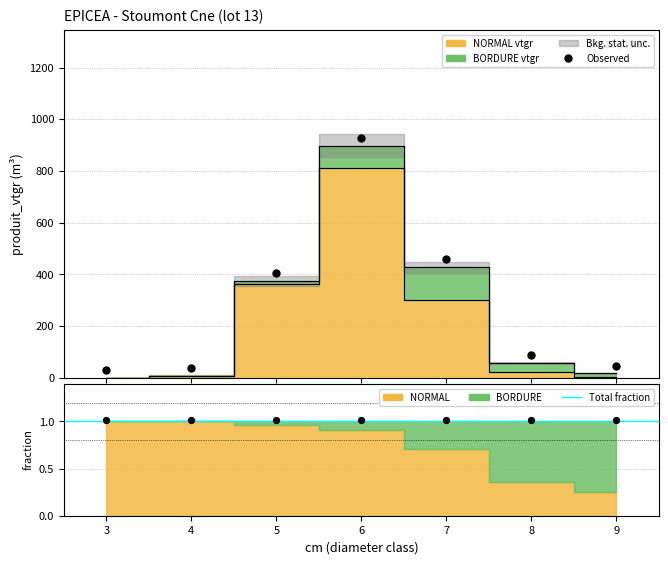

At how many categories does at least one series exceed 6?

6